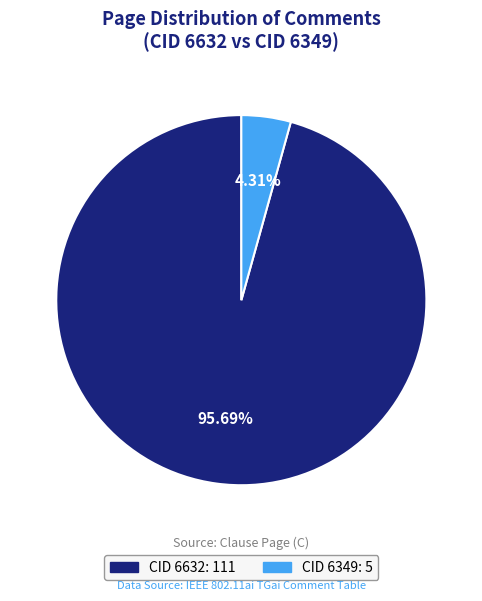

Between CID 6349 and CID 6632, which is larger?

CID 6632